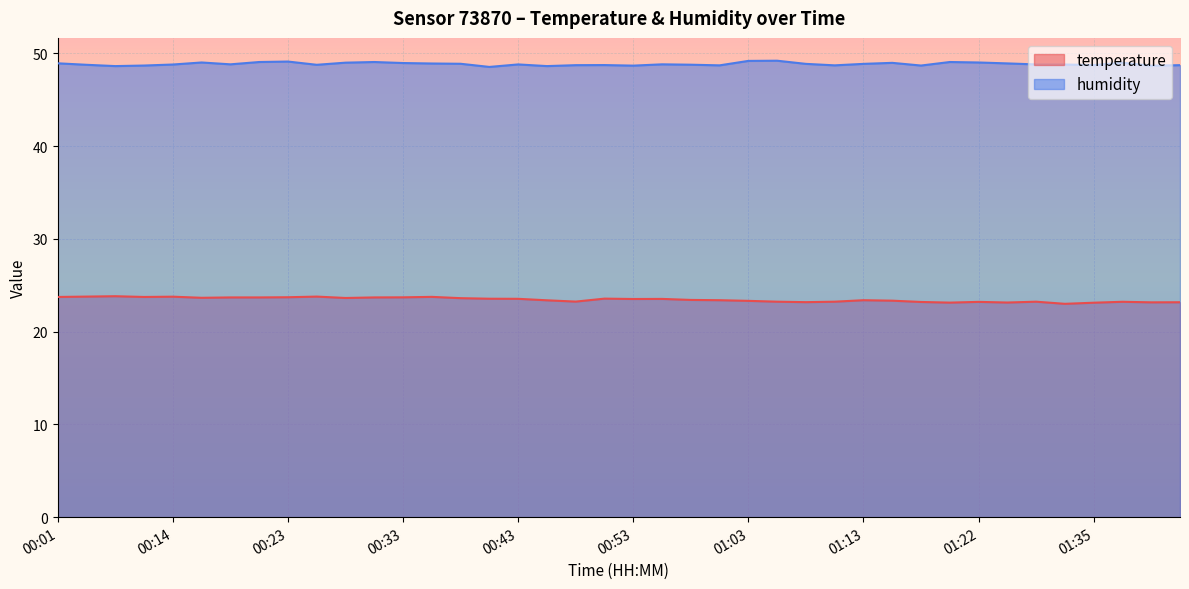

Reading left to right, list all the values displayed in this chart.

temperature: 00:01=23.7	00:04=23.8	00:06=23.8	00:09=23.7	00:14=23.8	00:16=23.6	00:18=23.7	00:21=23.7	00:23=23.7	00:26=23.8	00:28=23.6	00:31=23.7	00:33=23.7	00:36=23.8	00:38=23.6	00:41=23.6	00:43=23.5	00:45=23.4	00:48=23.2	00:50=23.6	00:53=23.5	00:55=23.5	00:58=23.4	01:00=23.4	01:03=23.3	01:05=23.2	01:08=23.2	01:10=23.2	01:13=23.4	01:15=23.3	01:18=23.2	01:20=23.1	01:22=23.2	01:25=23.1	01:27=23.2	01:30=23.0	01:35=23.1	01:38=23.2	01:40=23.2	01:42=23.2
humidity: 00:01=48.9	00:04=48.8	00:06=48.6	00:09=48.7	00:14=48.8	00:16=49.0	00:18=48.8	00:21=49.1	00:23=49.1	00:26=48.8	00:28=49.0	00:31=49.1	00:33=49.0	00:36=48.9	00:38=48.9	00:41=48.5	00:43=48.8	00:45=48.6	00:48=48.7	00:50=48.7	00:53=48.7	00:55=48.8	00:58=48.8	01:00=48.7	01:03=49.2	01:05=49.2	01:08=48.9	01:10=48.7	01:13=48.9	01:15=49.0	01:18=48.7	01:20=49.1	01:22=49.0	01:25=48.9	01:27=48.8	01:30=48.8	01:35=48.7	01:38=49.0	01:40=48.7	01:42=48.7